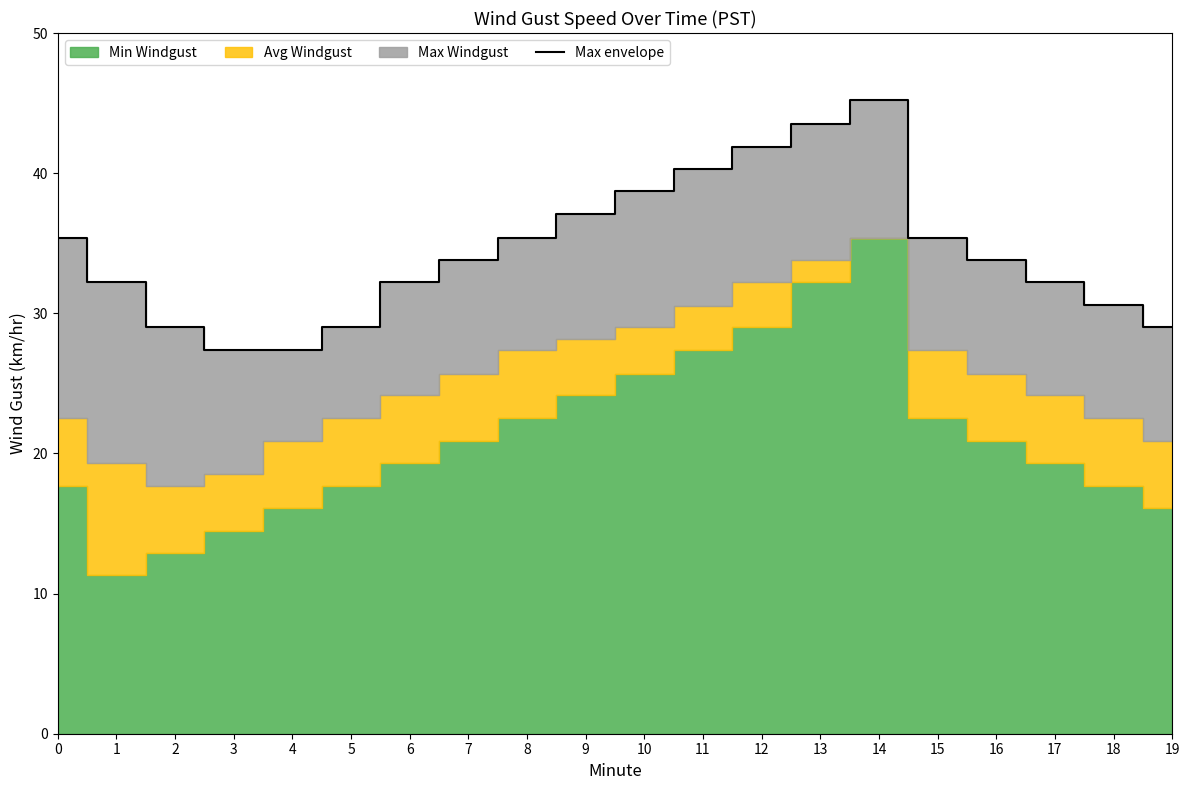

What is the change in value from 18 to 19?

-1.6